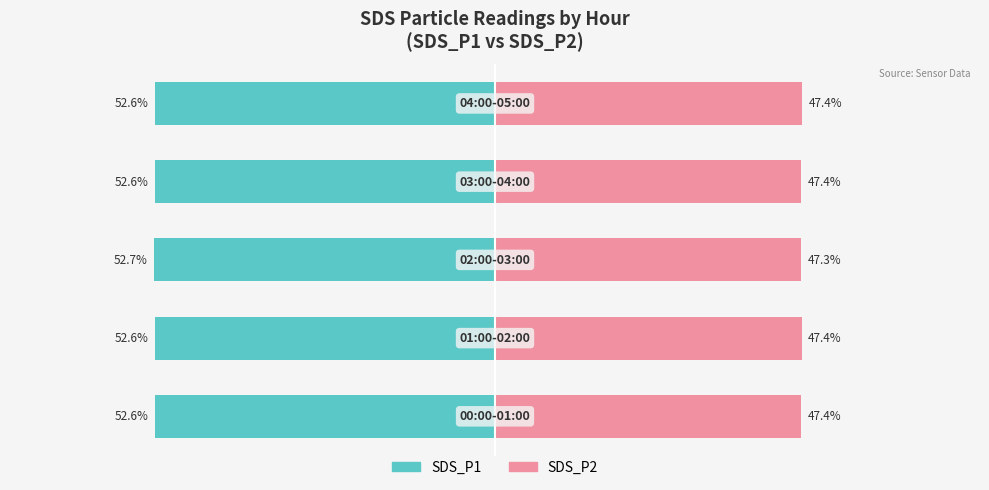

The value of SDS_P2 (Unmarried analog) at −40 is 78.7. True or false?

False